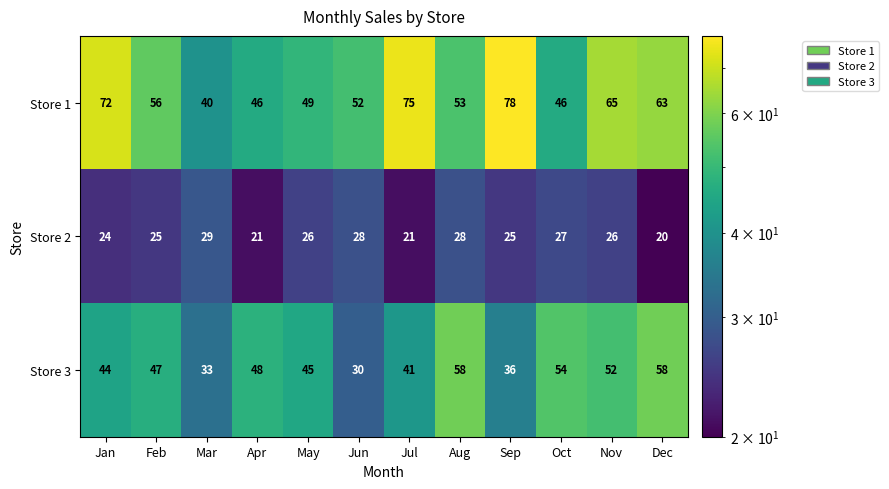

At which category is the sum across all series the highest?

Nov